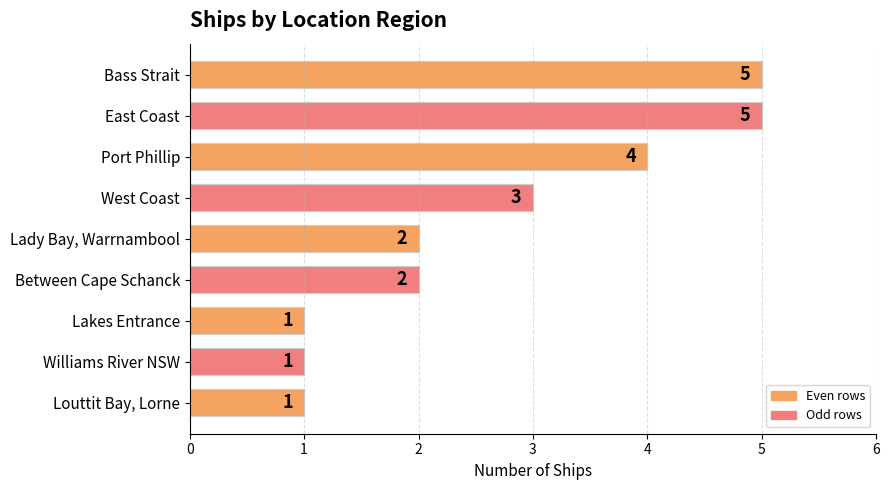

What is the maximum value shown in the chart?

5